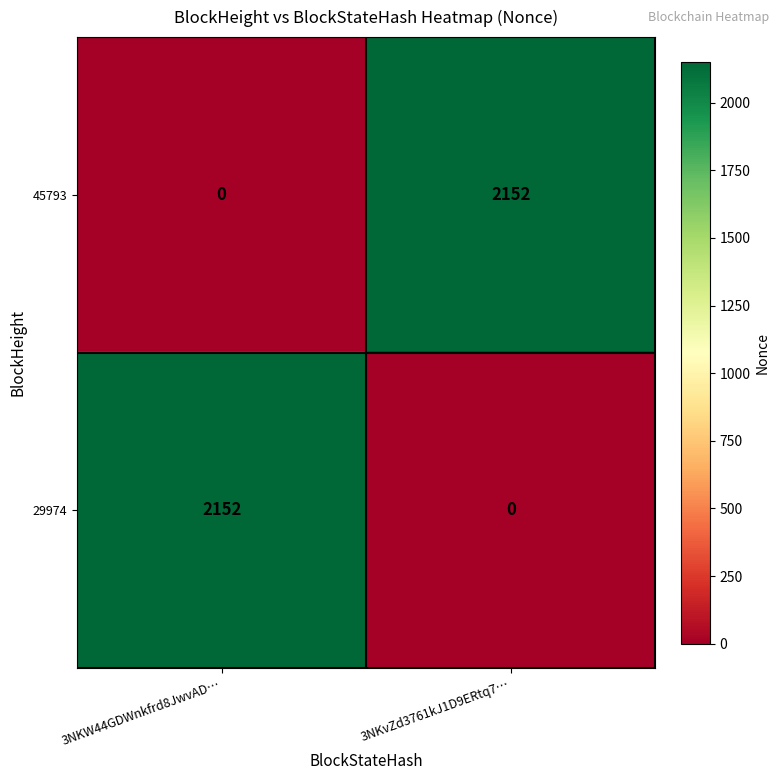

What is the spread (max minus min) of values at 3NKvZd3761kJ1D9ERtq7…?

2152